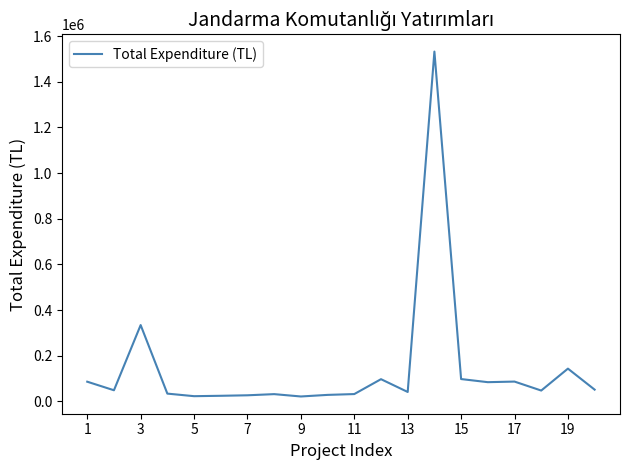

What is the greatest value displayed?

1531907